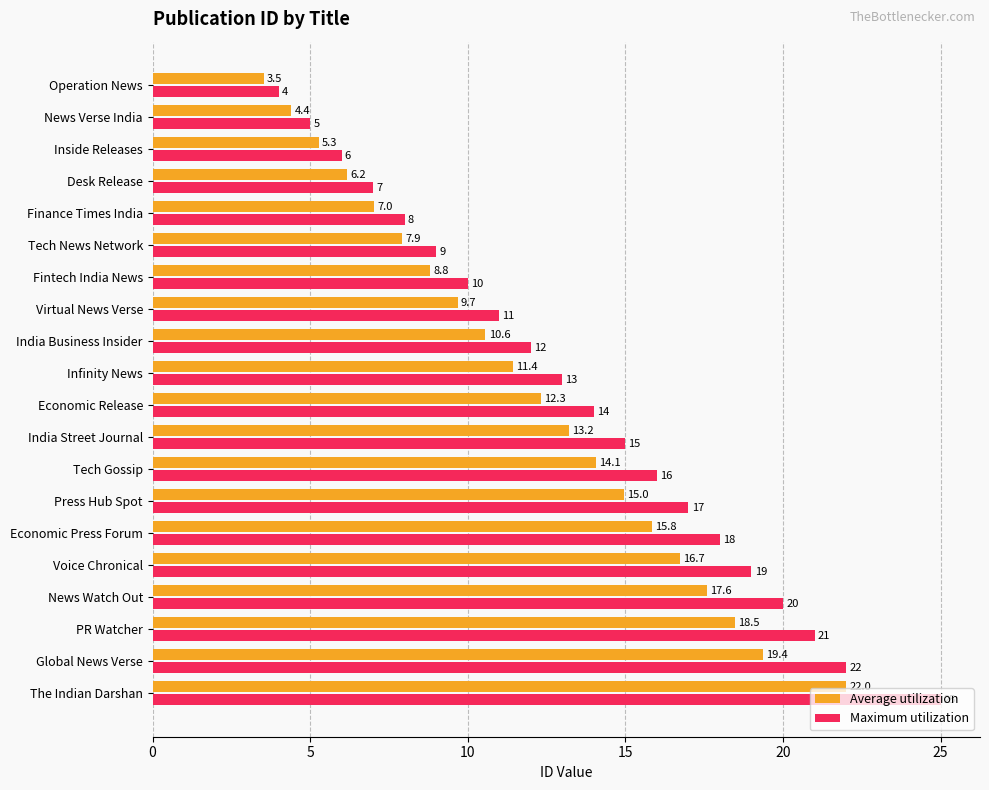

The Maximum utilization series shows 6.0 at Inside Releases. True or false?

True